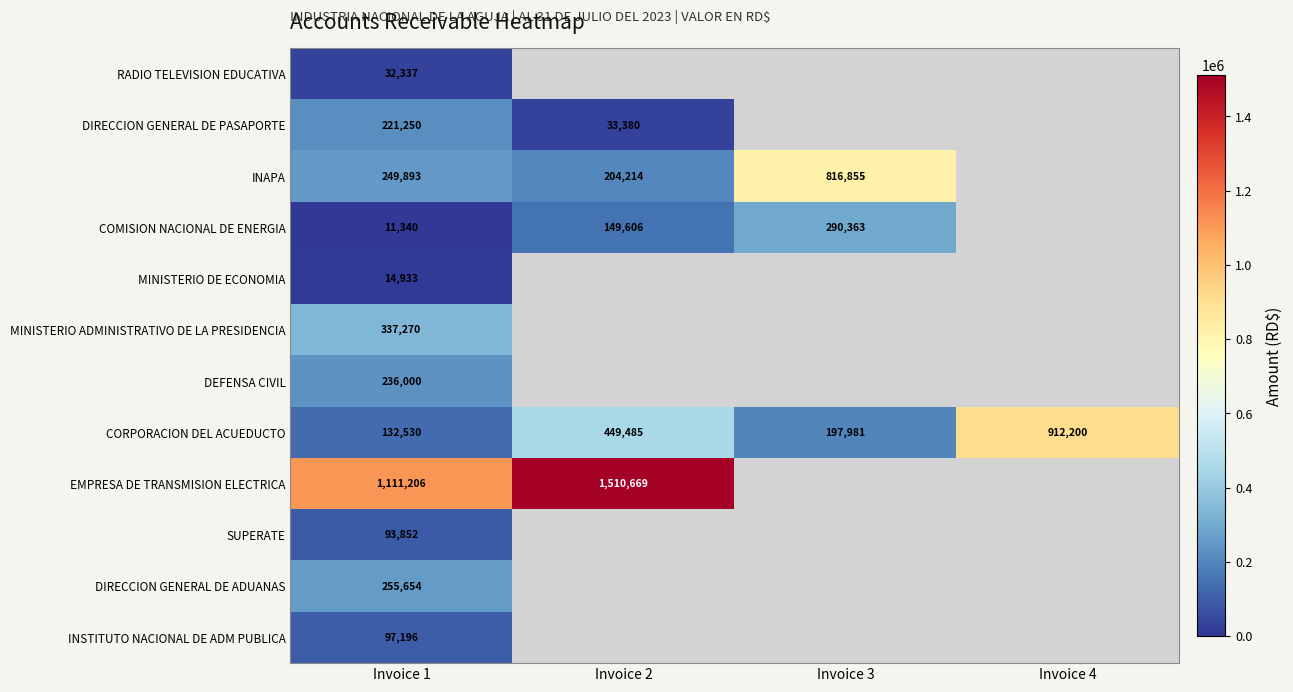

At Invoice 1, list the series in order from largest to smallest.

EMPRESA DE TRANSMISION ELECTRICA, MINISTERIO ADMINISTRATIVO DE LA PRESIDENCIA, DIRECCION GENERAL DE ADUANAS, INAPA, DEFENSA CIVIL, DIRECCION GENERAL DE PASAPORTE, CORPORACION DEL ACUEDUCTO, INSTITUTO NACIONAL DE ADM PUBLICA, SUPERATE, RADIO TELEVISION EDUCATIVA, MINISTERIO DE ECONOMIA, COMISION NACIONAL DE ENERGIA